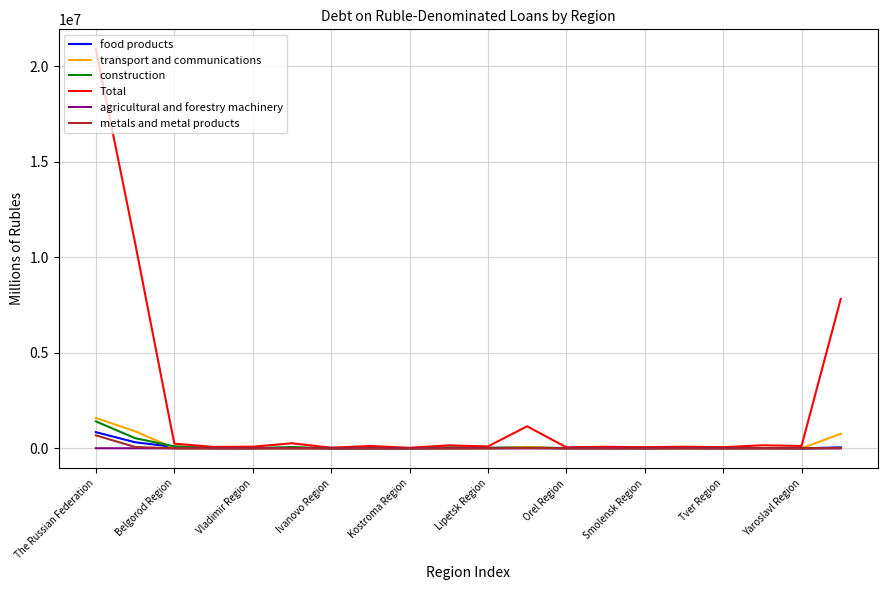

Count the number of data series in this chart.

6